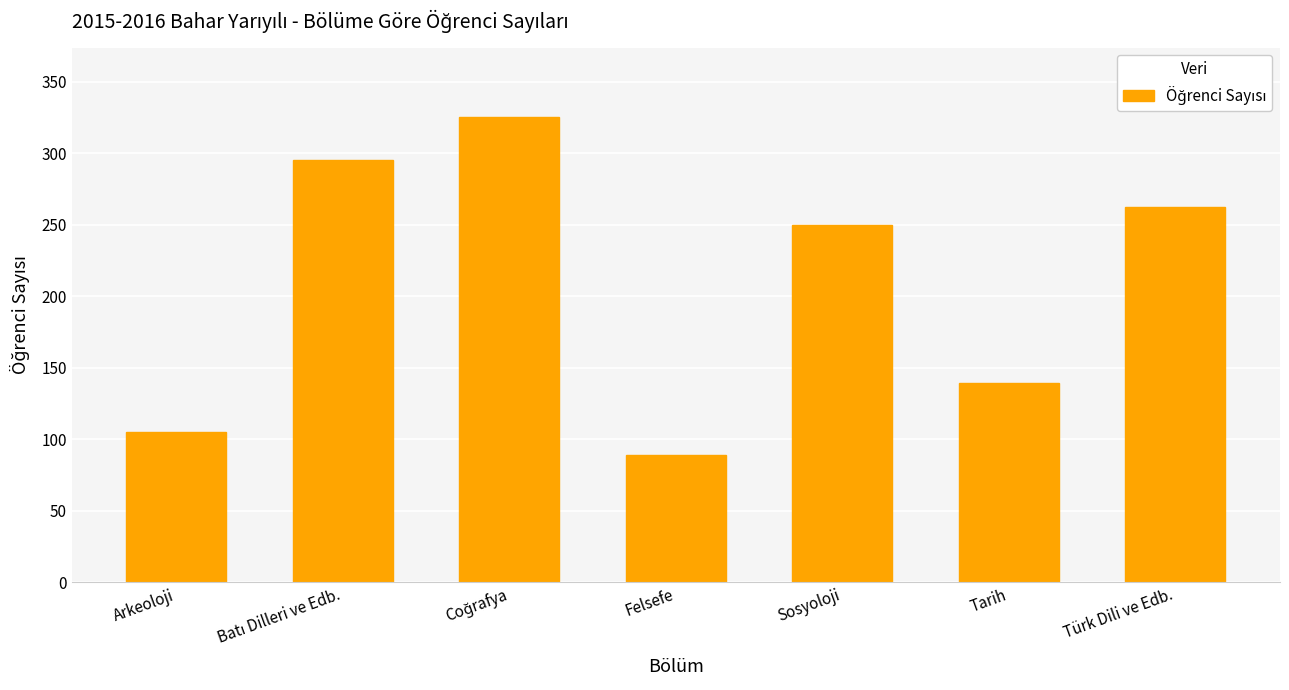

Which label corresponds to the smallest value in the chart?

Felsefe